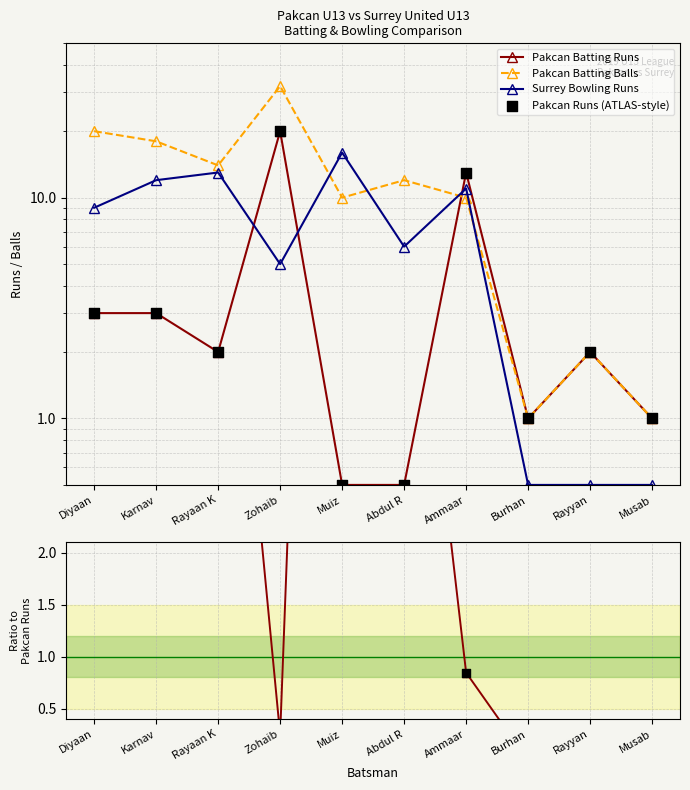

Which series reaches the maximum Y coordinate?

Pakcan Batting Balls